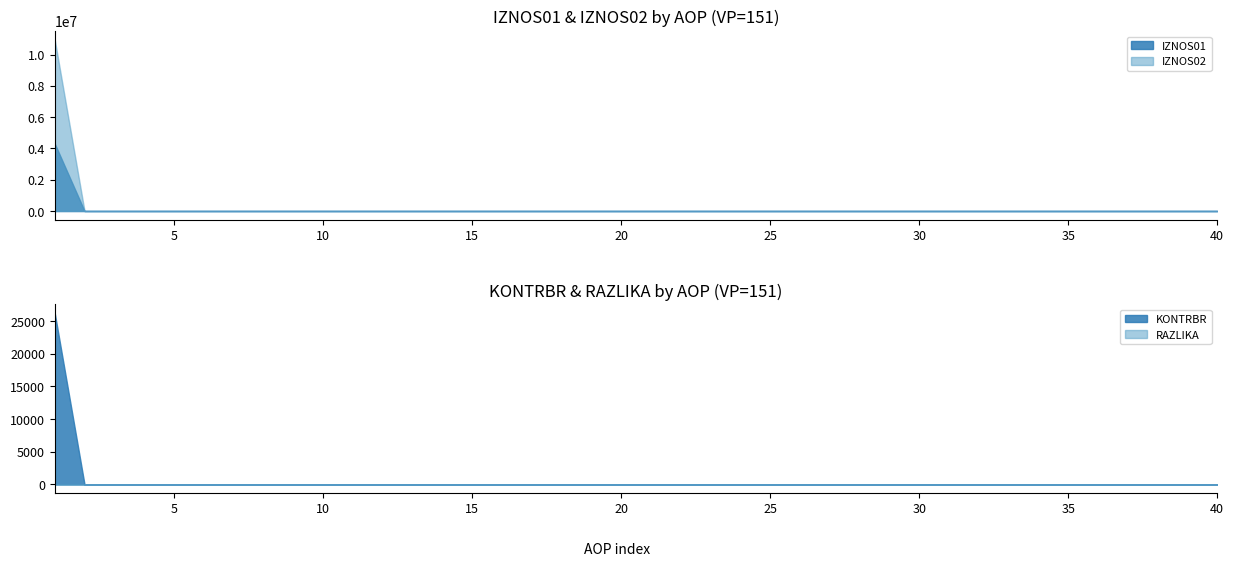

The value of AOP at 37 is 12.5. True or false?

False